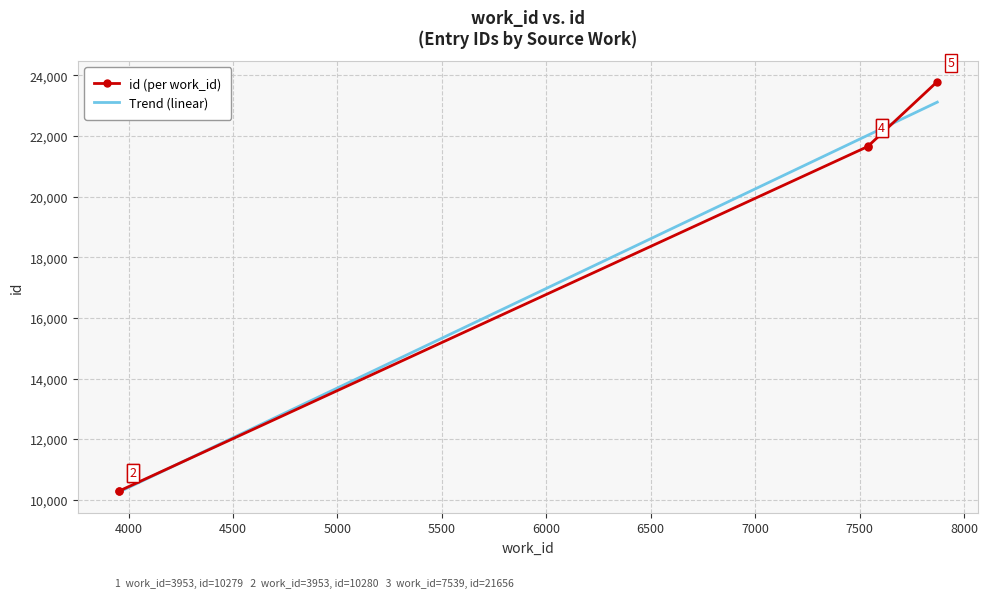

Reading left to right, transcribe all the data shown in this chart.

3953_a=10279	3953_b=10280	7539_a=21656	7539_b=21657	7872=23798